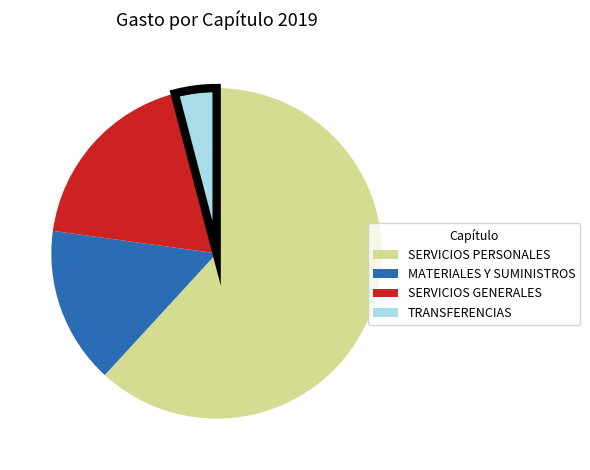

Is the sum of SERVICIOS GENERALES and SERVICIOS PERSONALES greater than half?

Yes